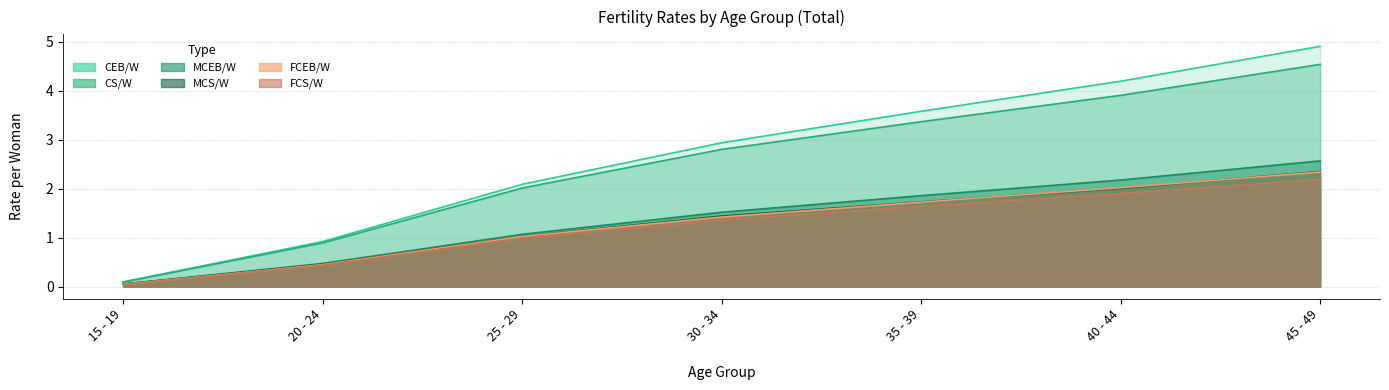

How many lines are shown in the chart?

6